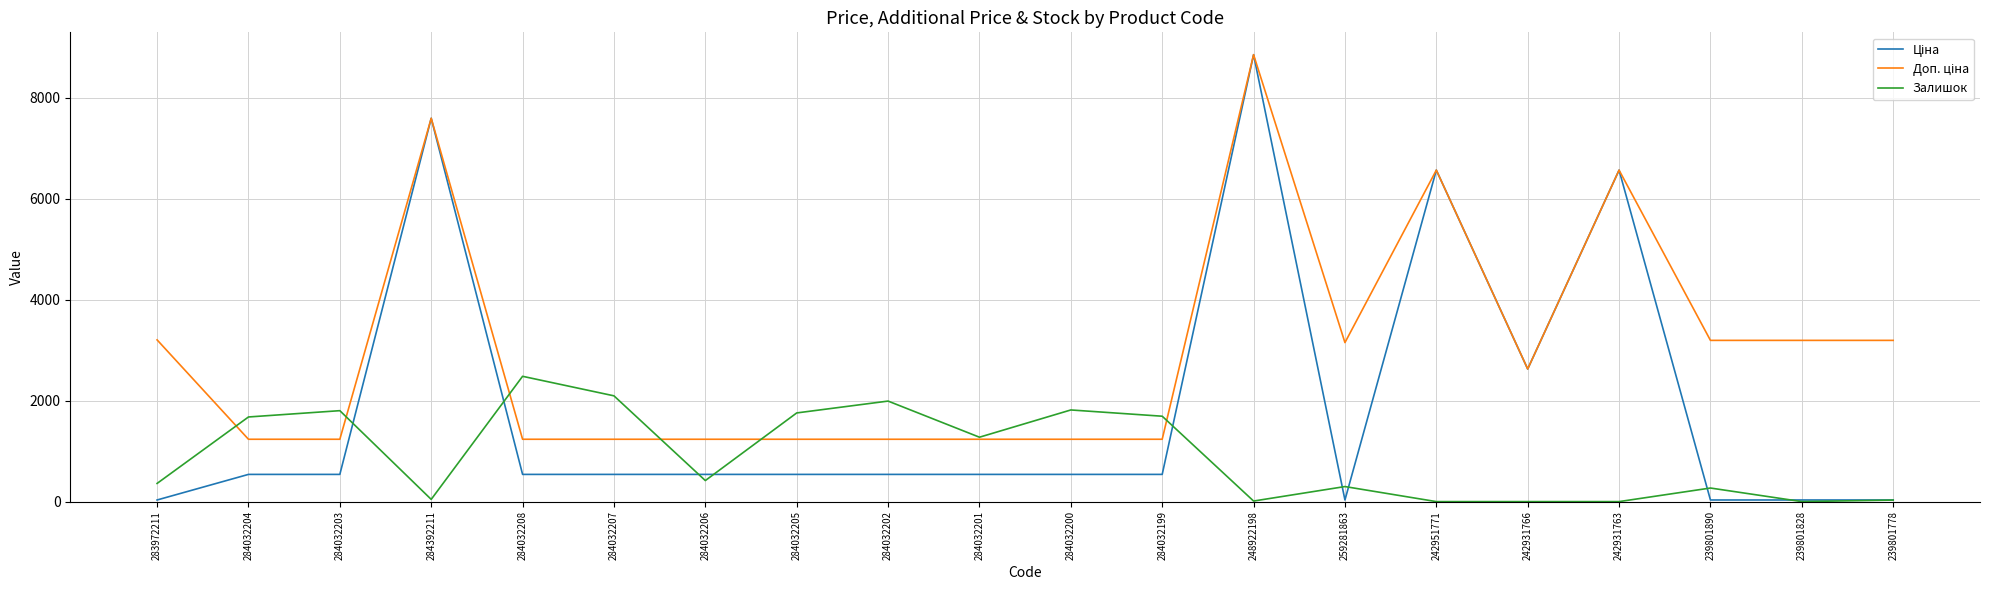

What is the highest value of the Залишок series?

2483.0